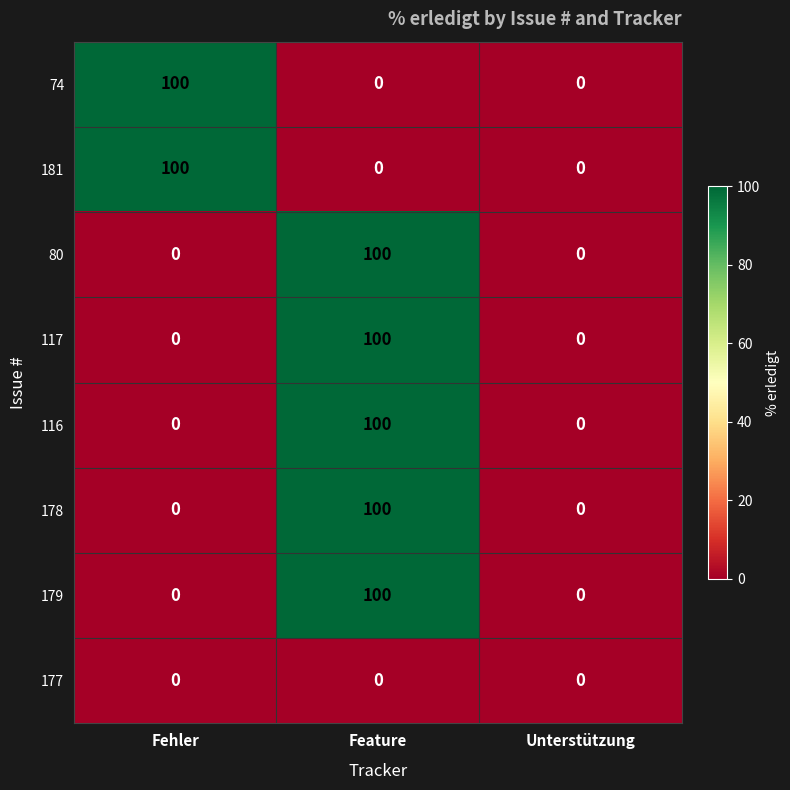

At which category is the sum across all series the highest?

Feature